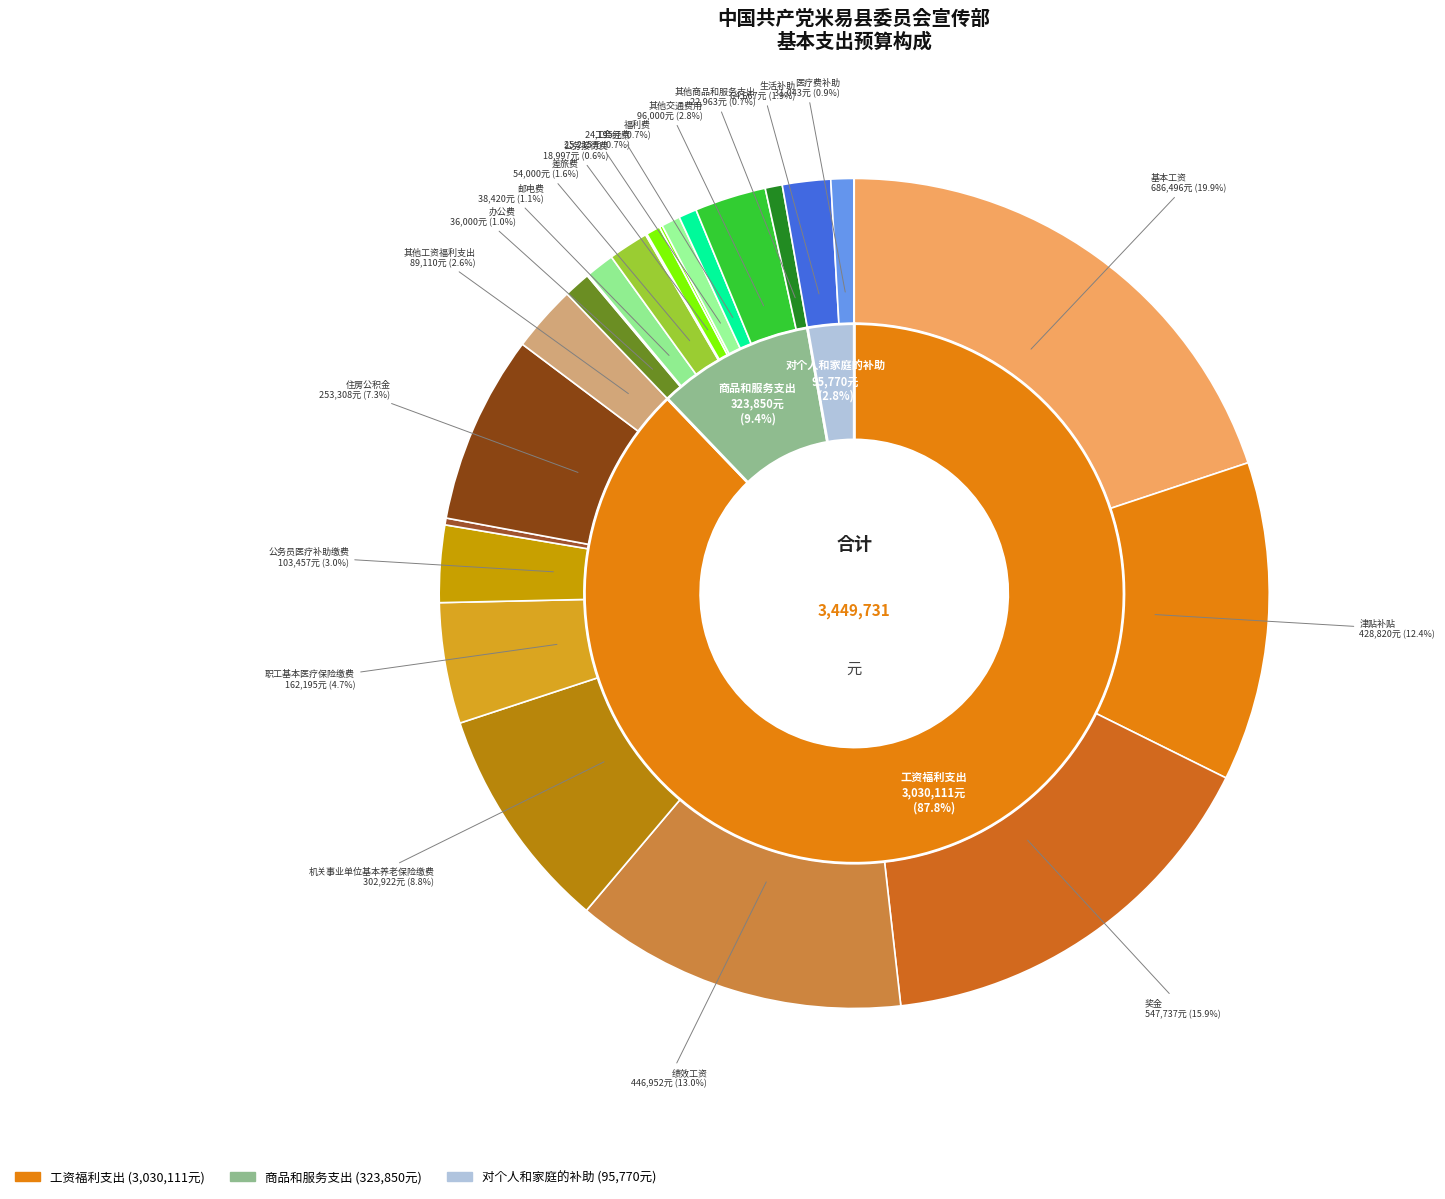

How many slices are in this pie chart?

24